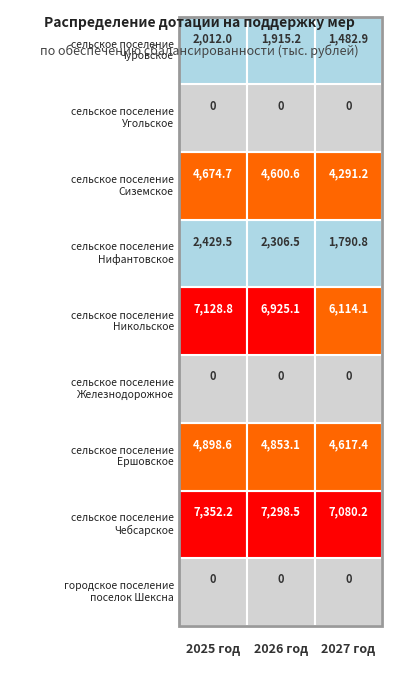

What is the average value of the сельское поселение
Никольское series?

6722.7